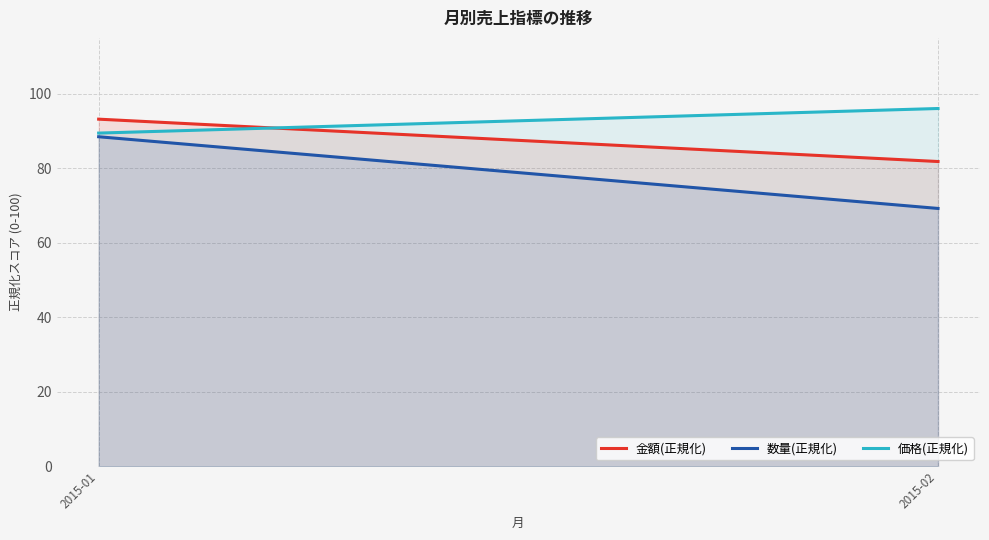

How many lines are shown in the chart?

3